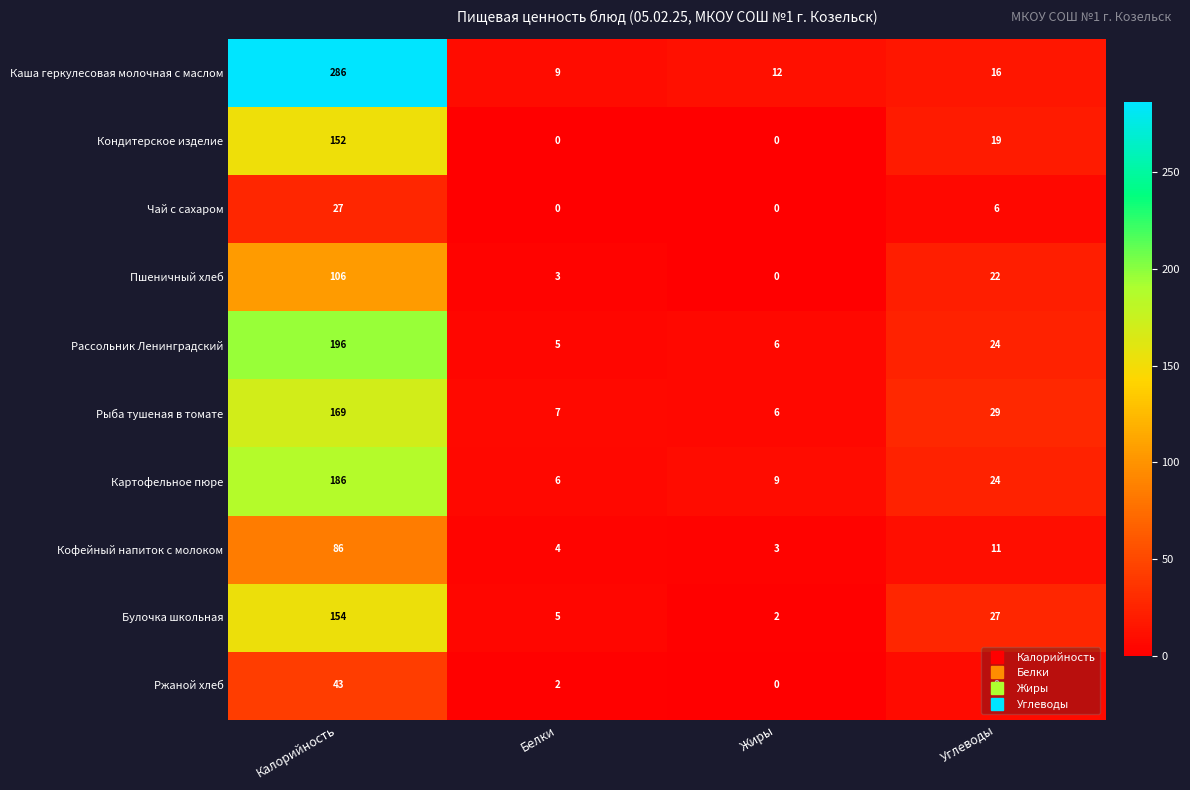

How many values in the Рыба тушеная в томате series are below 29?

2